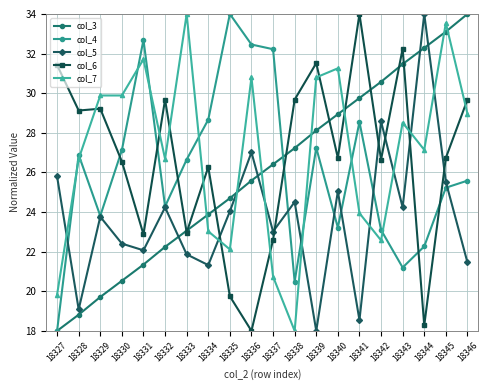

What is the value of the col_7 point at the 6th from the left?

26.7